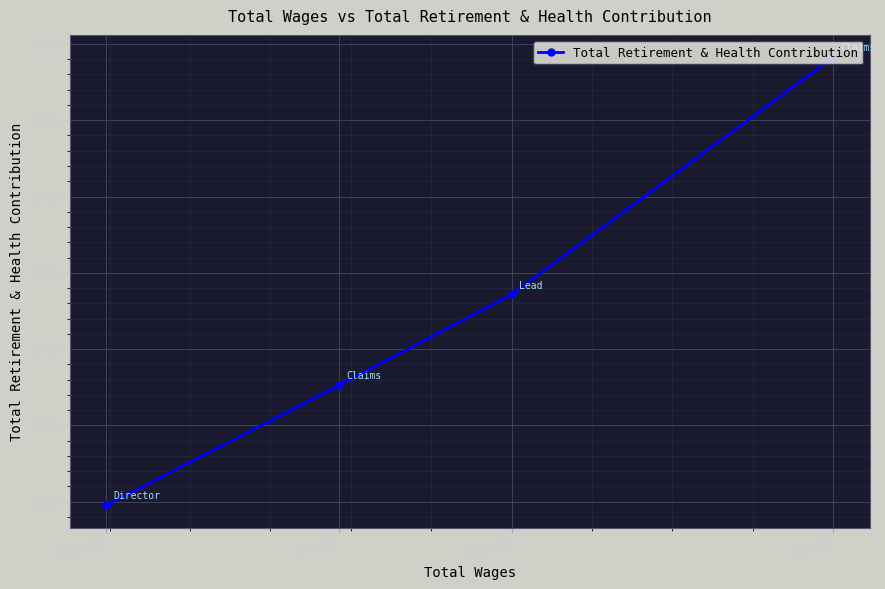

What is the change in value from 201,478 to 62,610?

+5874